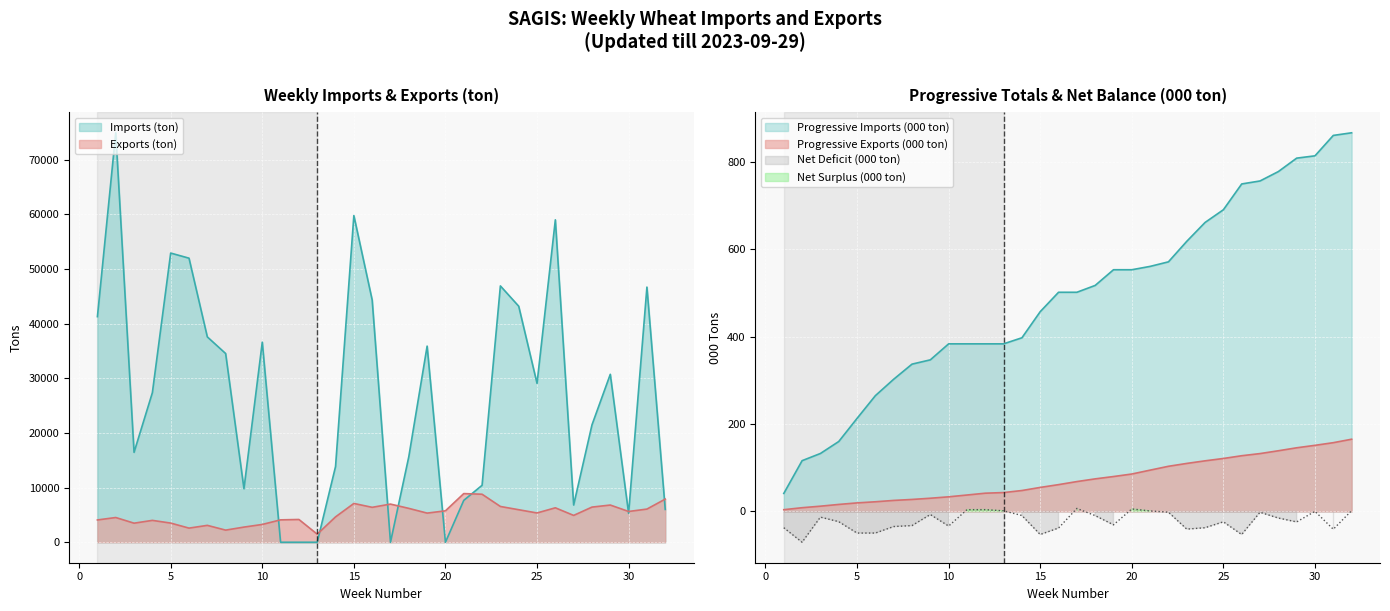

Which series has the largest total across all categories?

Imports (ton)